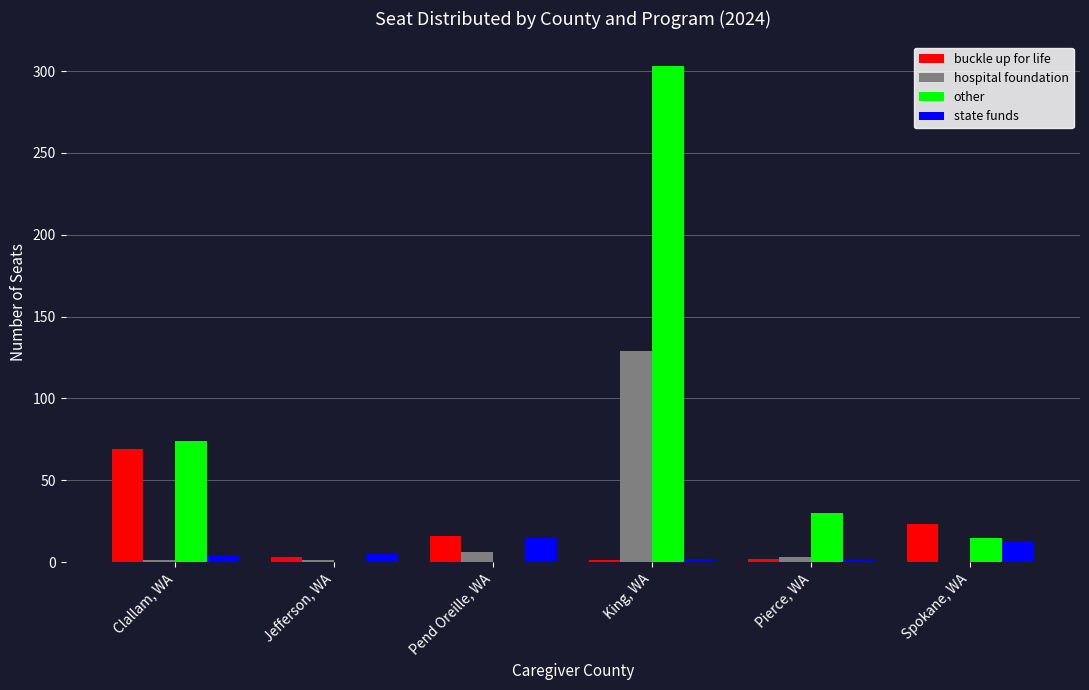

What is the spread (max minus min) of values at King, WA?

302